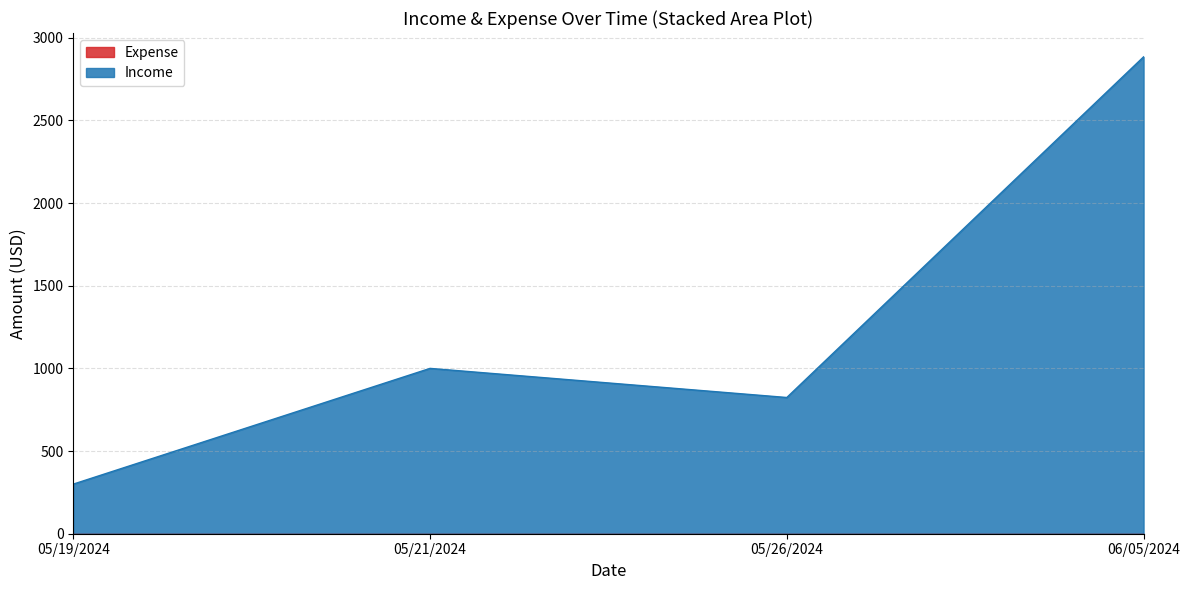

What is the difference between the maximum and minimum values?

2584.2